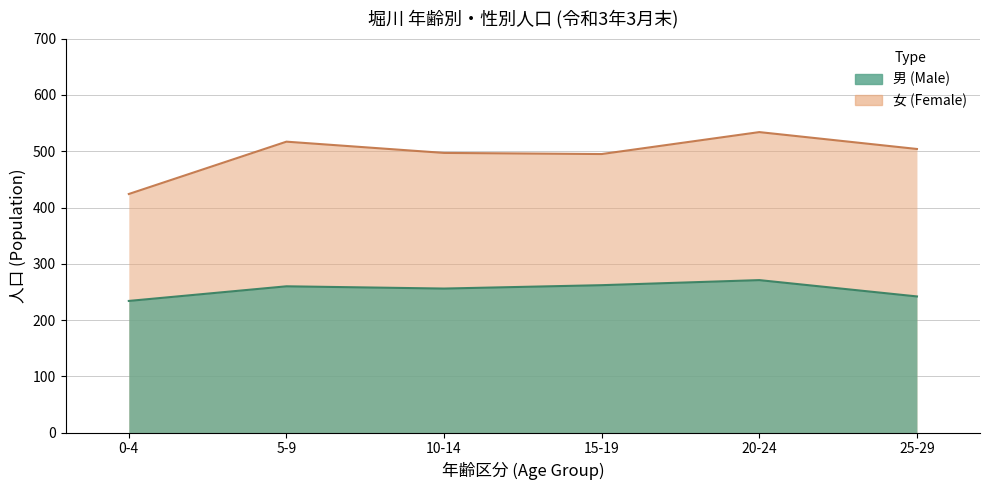

True or false: 女 (Female) has more than 2 points higher than both neighbors.

True